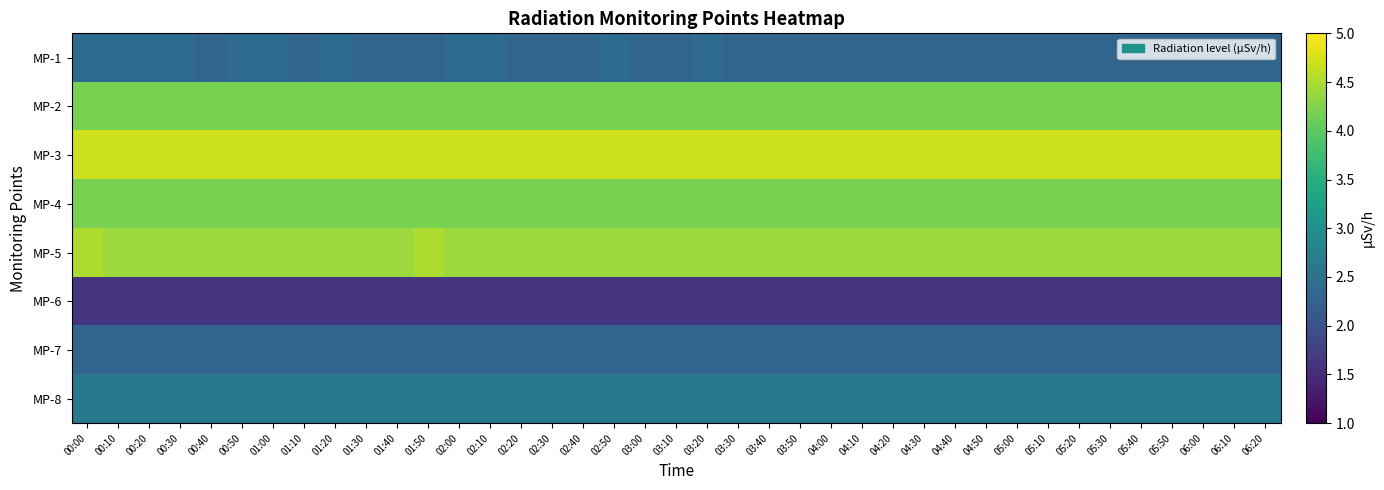

Between 00:40 and 04:30, which series saw the biggest shift?

MP-1